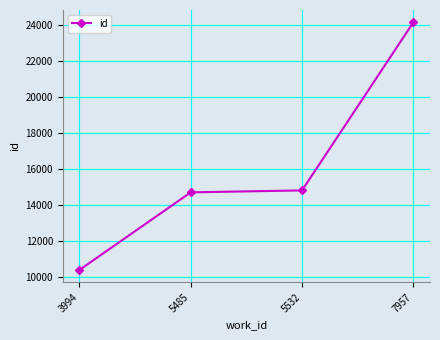

What is the change in value from 3994 to 5532?

+4414